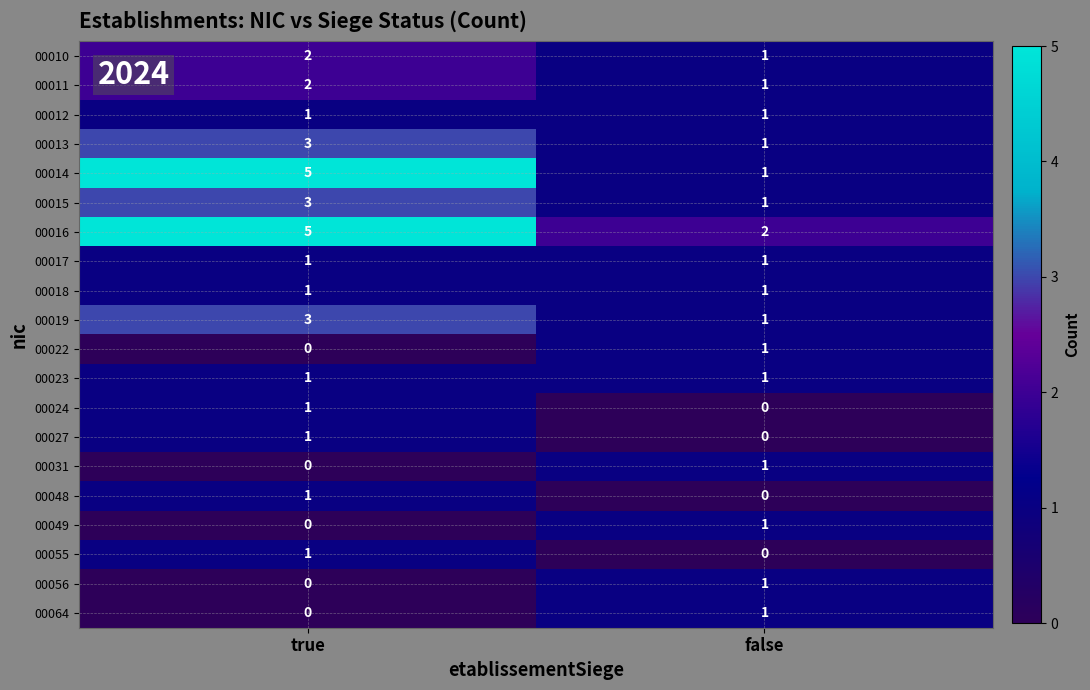

List the labels in order of 00022 value, smallest first.

true, false